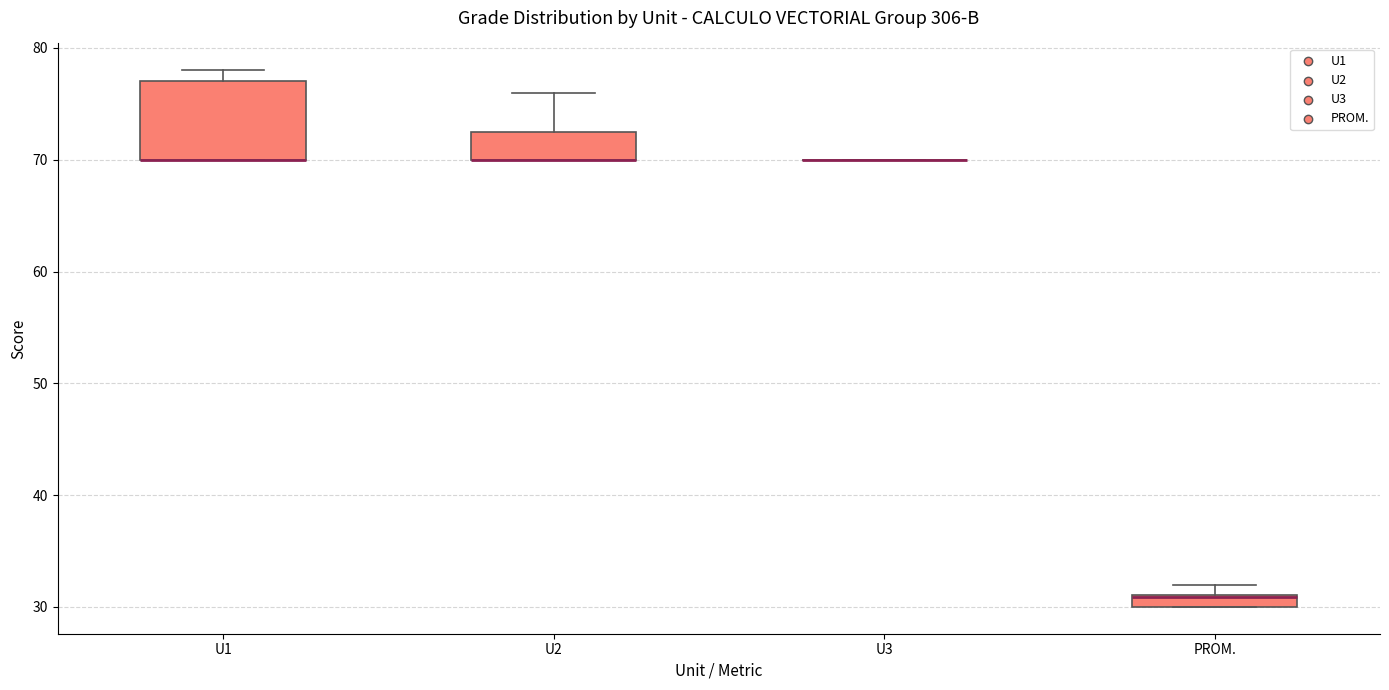

Where is the lower edge of the box for U2 on the y-axis? The values are not printed on the chart, so give them approximately, as read against the axis.

70